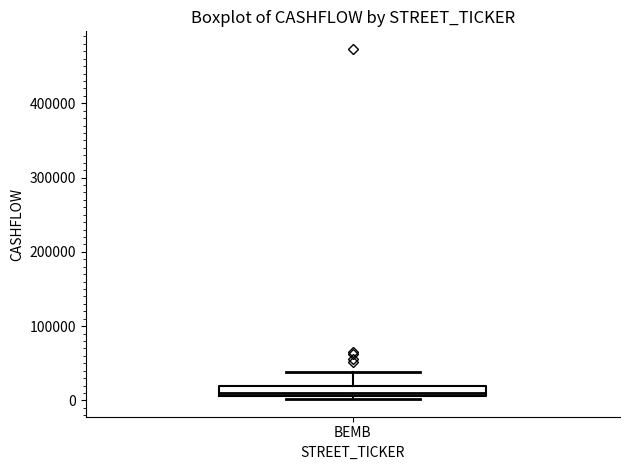

Where is the upper edge of the box for BEMB on the y-axis? The values are not printed on the chart, so give them approximately, as read against the axis.

20000